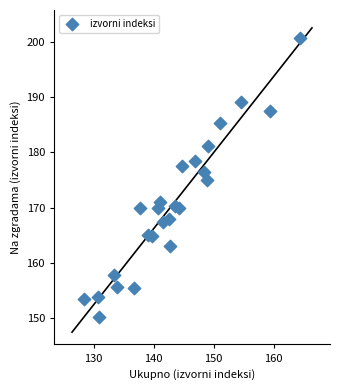

What is the range of Y values (max minus min)?

50.5